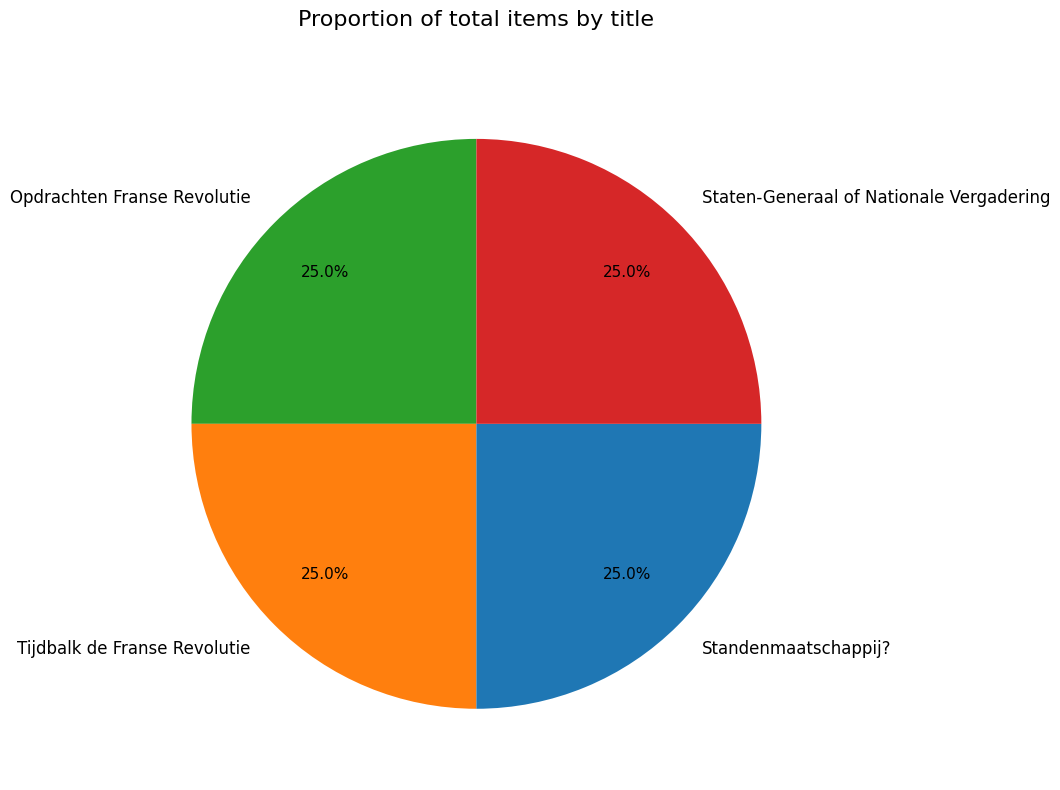

Is Tijdbalk de Franse Revolutie the majority of the pie?

No